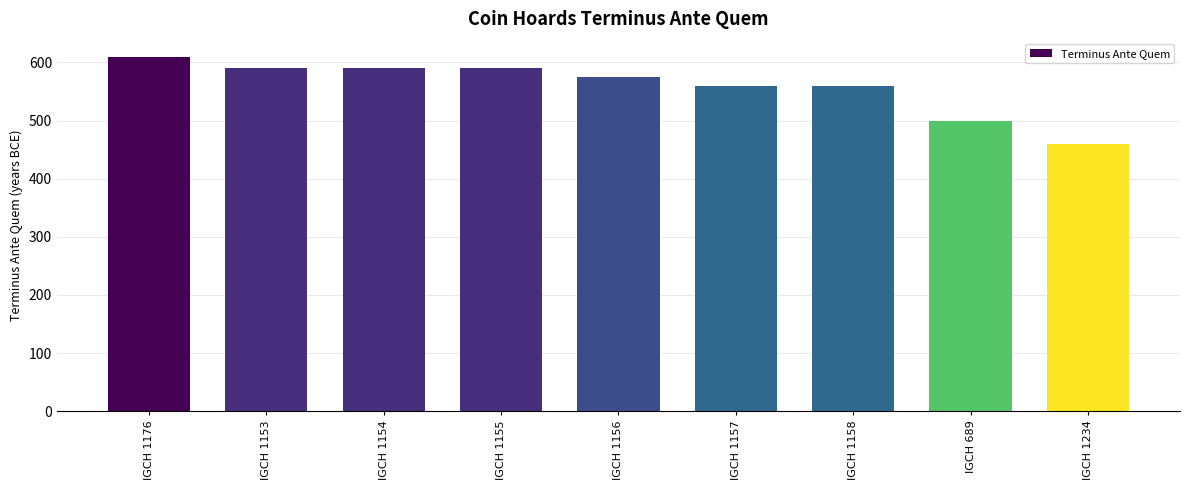

How many values are between 560 and 590?

6